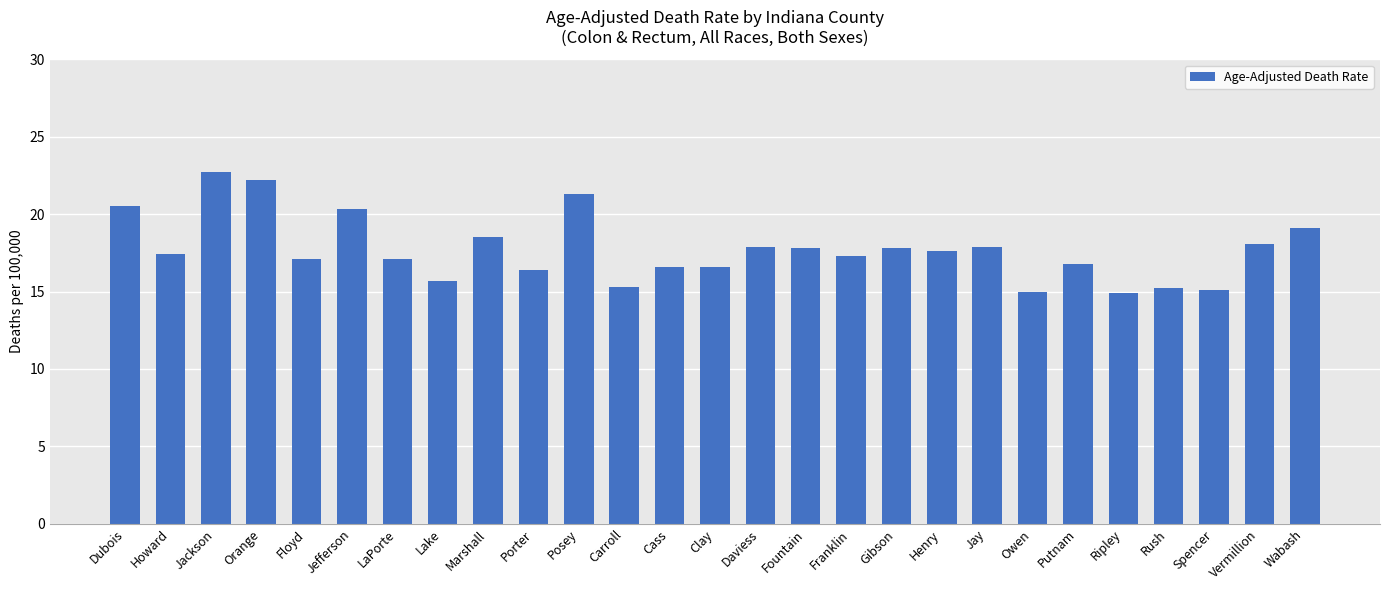

Are the bars grouped side by side (vs. stacked)?

No